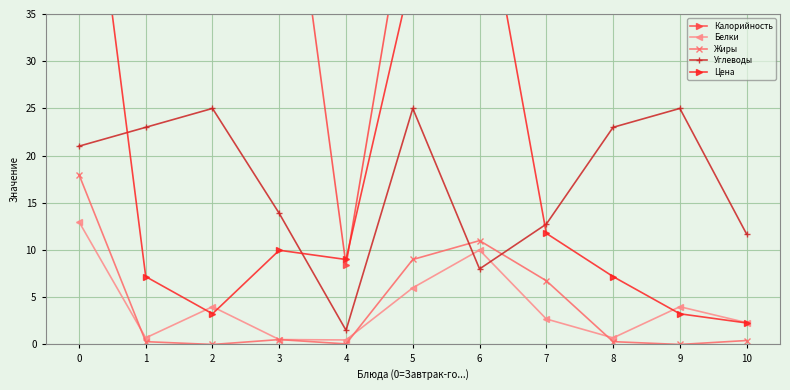

What is the difference between the Жиры values at 4 and 6?

10.9